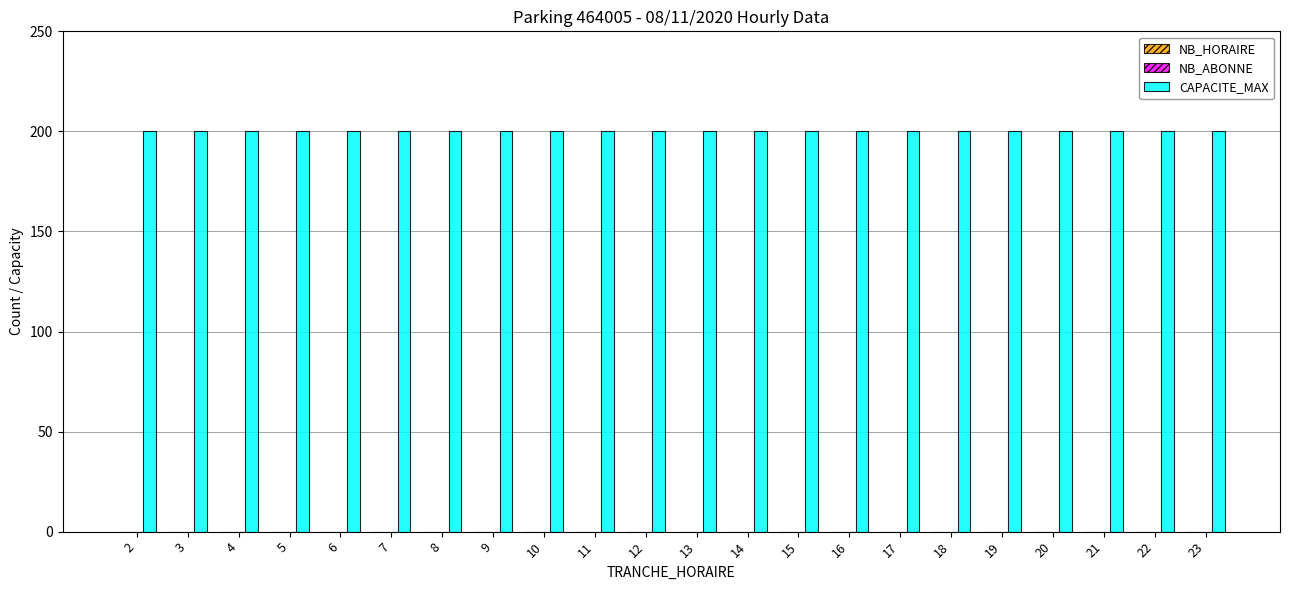

Which category has the highest value in the CAPACITE_MAX series?

2